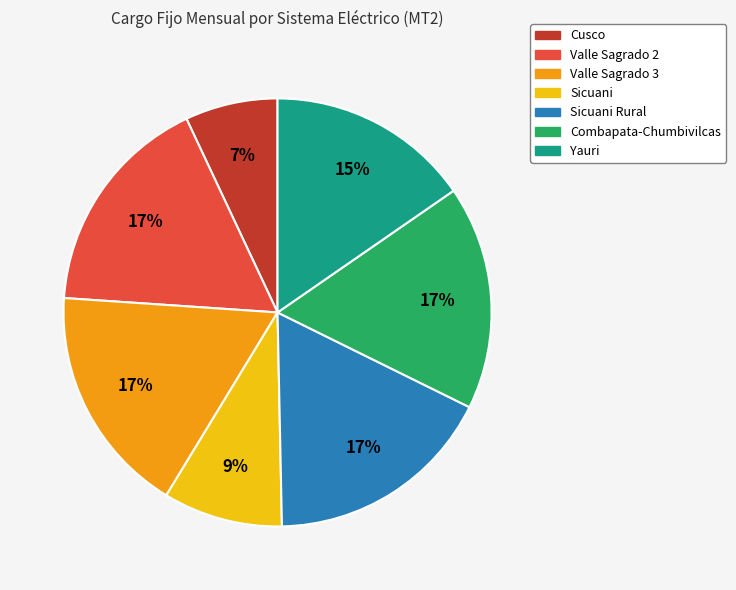

To the nearest percent, what is the average slice percentage?

14%